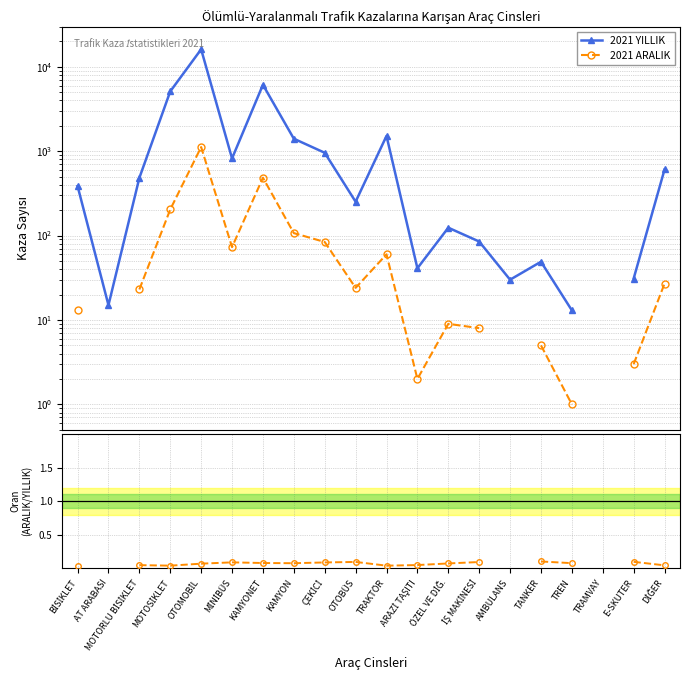

True or false: 2021 ARALIK and ARALIK / YILLIK cross at least once.

False